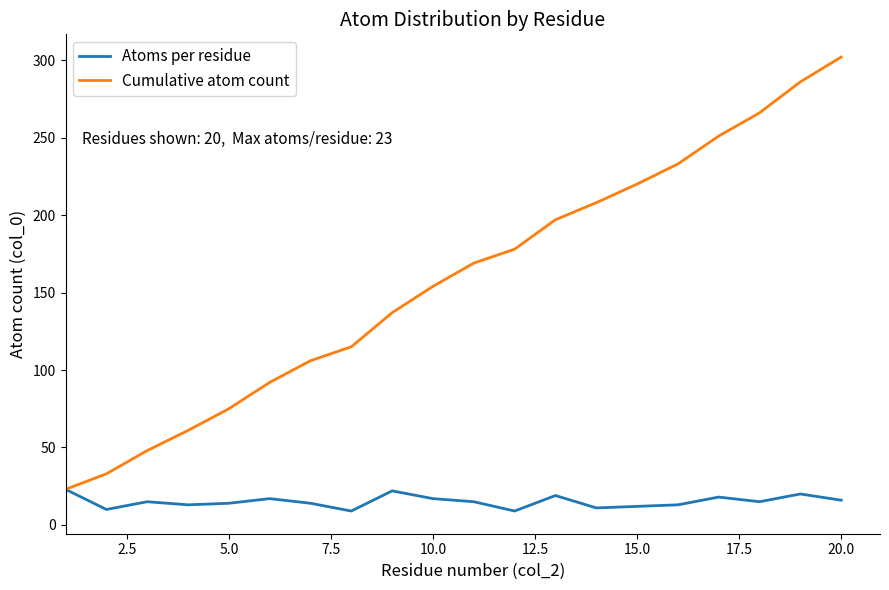

What is the highest value of the Atoms per residue series?

23